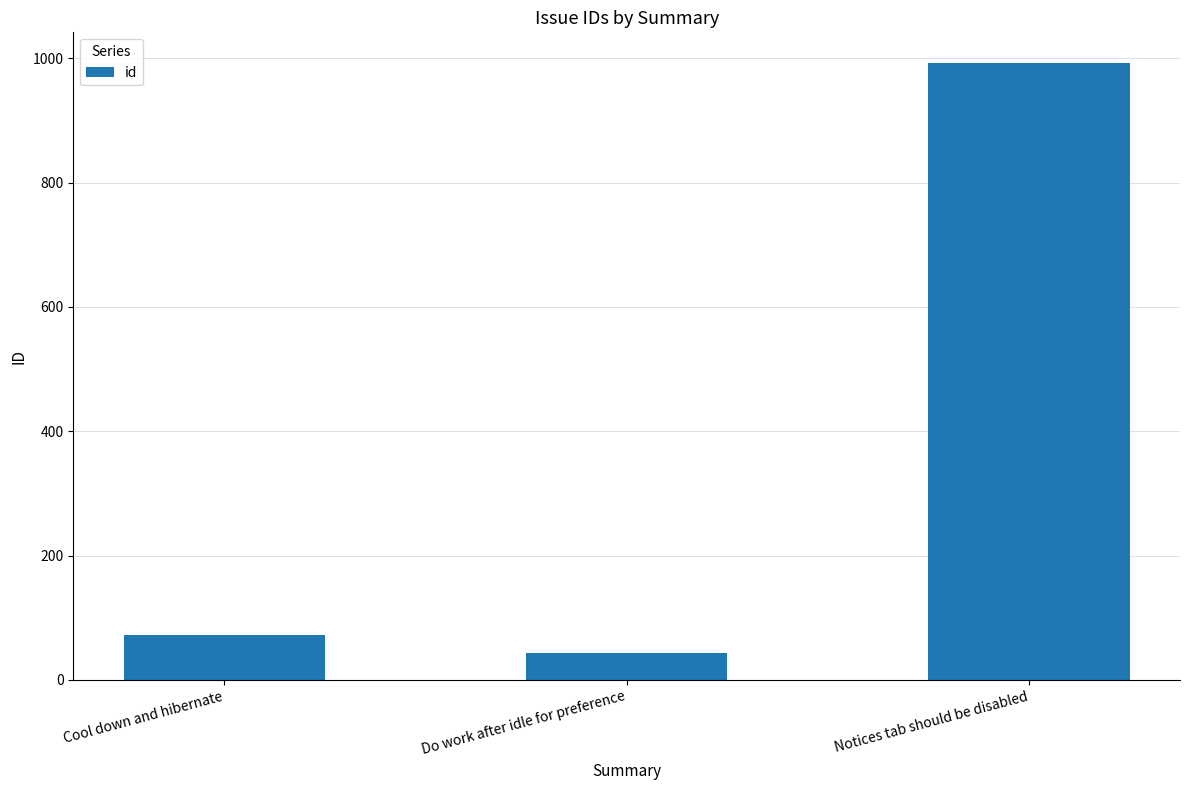

The chart shows a value of 992 at Notices tab should be disabled. True or false?

True